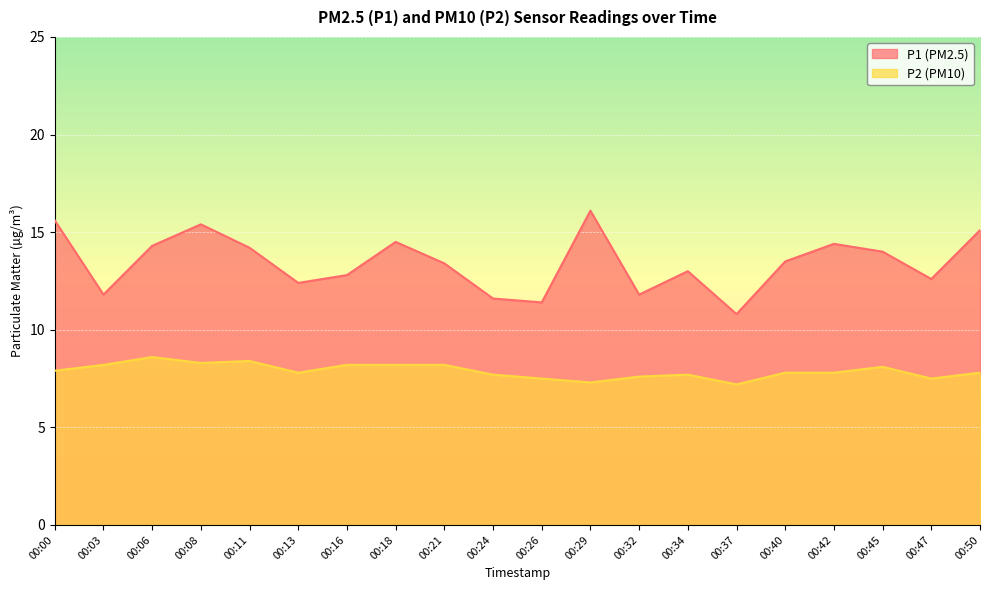

In P1, how many points are higher than both neighbors (excluding endpoints)?

5